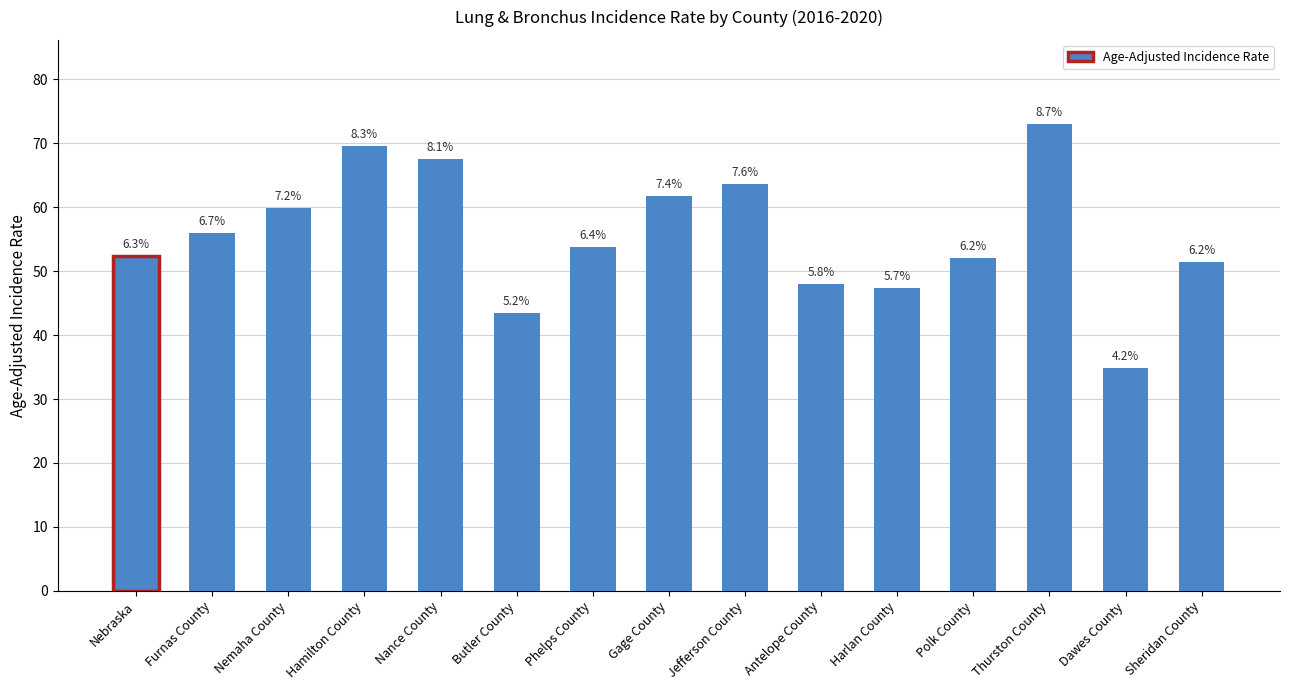

Rank the categories by value from lowest to highest.

Dawes County, Butler County, Harlan County, Antelope County, Sheridan County, Polk County, Nebraska, Phelps County, Furnas County, Nemaha County, Gage County, Jefferson County, Nance County, Hamilton County, Thurston County